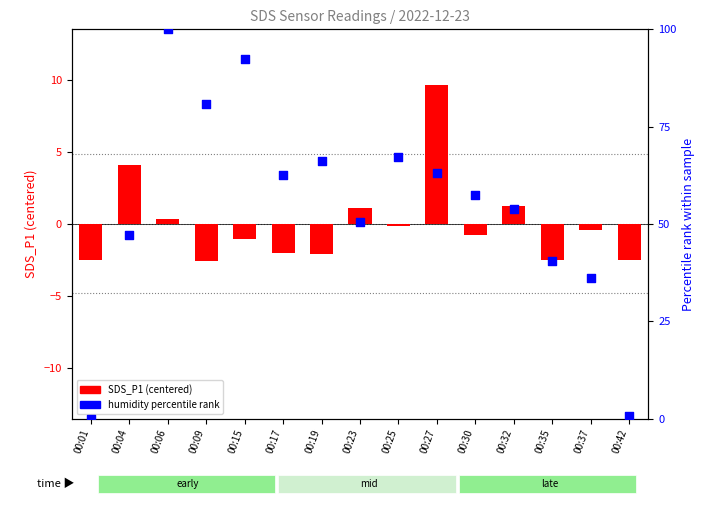

Which series has the largest Y range (max minus min)?

BME280_humidity (percentile rank)